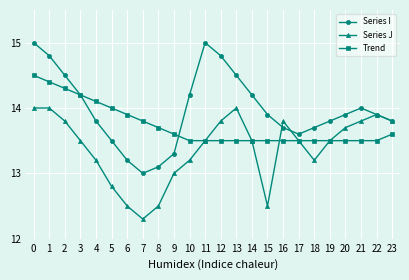

Reading right to left, extract all data points from this chart.

Series I: 13.8	13.9	14.0	13.9	13.8	13.7	13.6	13.7	13.9	14.2	14.5	14.8	15.0	14.2	13.3	13.1	13.0	13.2	13.5	13.8	14.2	14.5	14.8	15.0
Series J: 13.8	13.9	13.8	13.7	13.5	13.2	13.5	13.8	12.5	13.5	14.0	13.8	13.5	13.2	13.0	12.5	12.3	12.5	12.8	13.2	13.5	13.8	14.0	14.0
Trend: 13.6	13.5	13.5	13.5	13.5	13.5	13.5	13.5	13.5	13.5	13.5	13.5	13.5	13.5	13.6	13.7	13.8	13.9	14.0	14.1	14.2	14.3	14.4	14.5